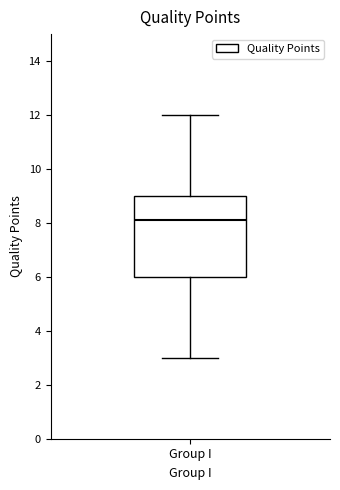

Where does the lower whisker of the box for Group I end on the y-axis? The values are not printed on the chart, so give them approximately, as read against the axis.

3.0